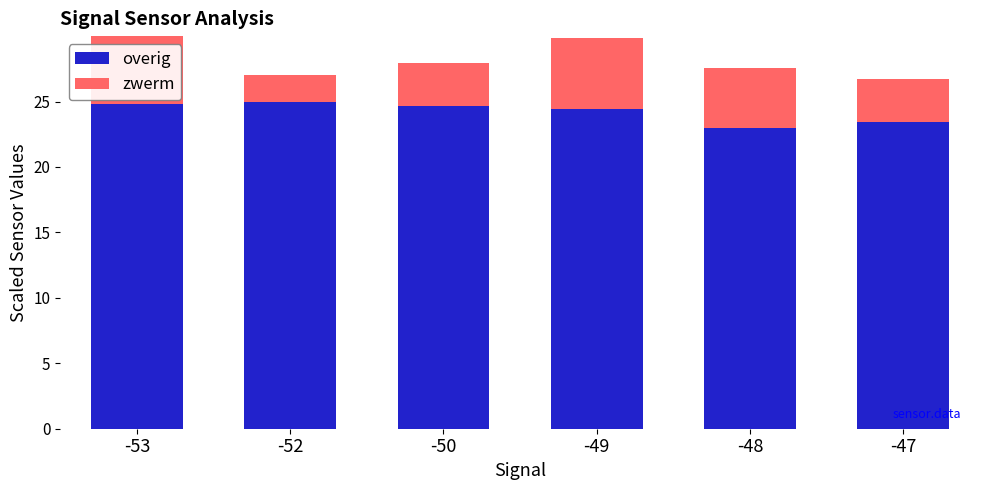

Does the chart contain any negative values?

No